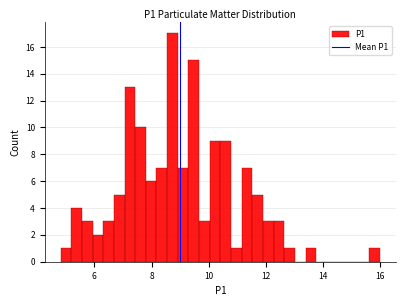

Read against the x-axis, roughly where is the centre of the tallest bar?

8.8